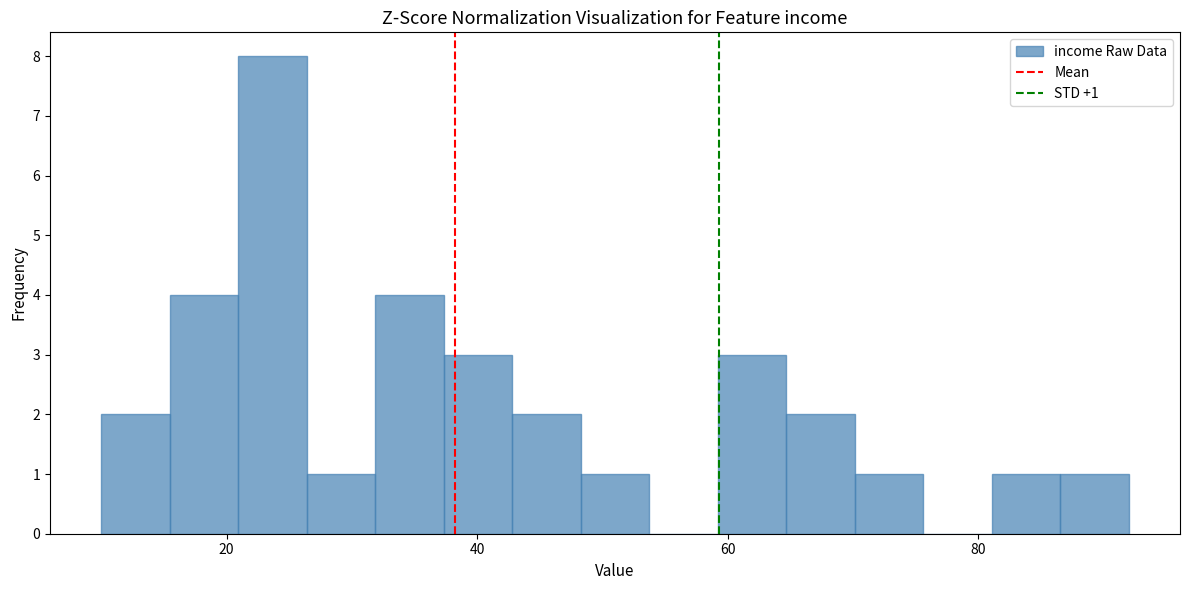

Read against the x-axis, roughly where is the centre of the tallest bar?

24